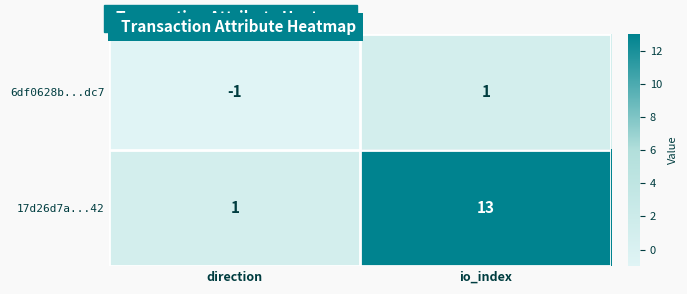

What is the maximum value shown in the chart?

13